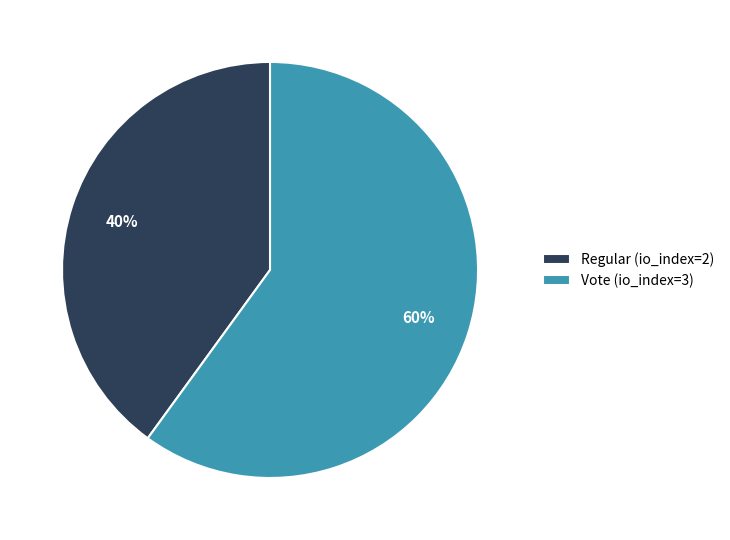

Count the number of slices in the pie.

2